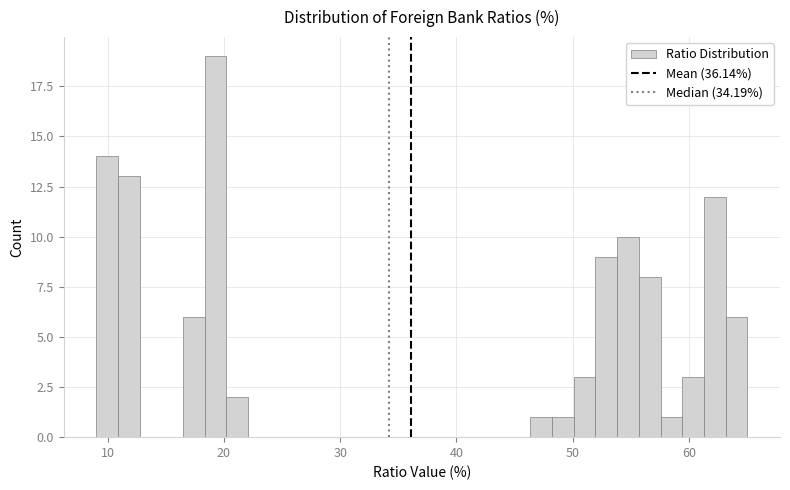

Around what value on the x-axis is the tallest bar? Give the approximate position of its centre, as read against the axis.

19